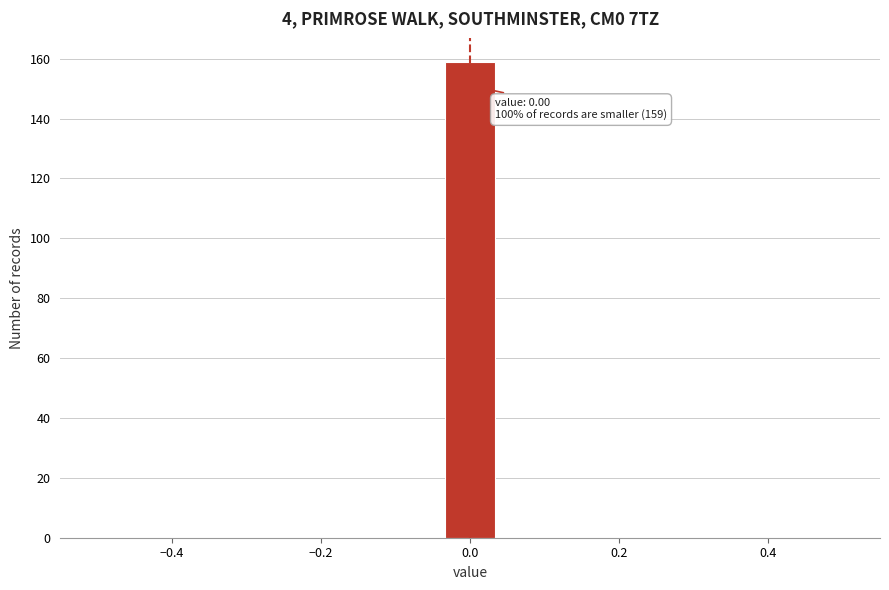

Around what value on the x-axis is the tallest bar? Give the approximate position of its centre, as read against the axis.

0.00